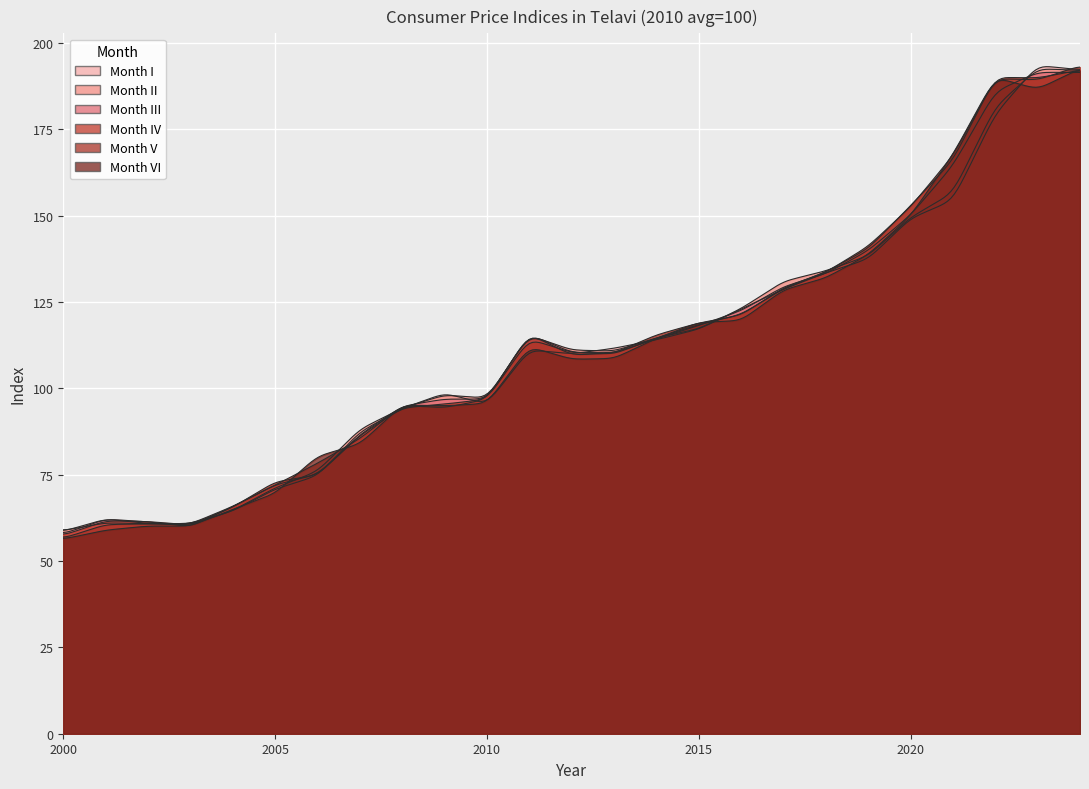

How many values in the III series exceed 110?

14